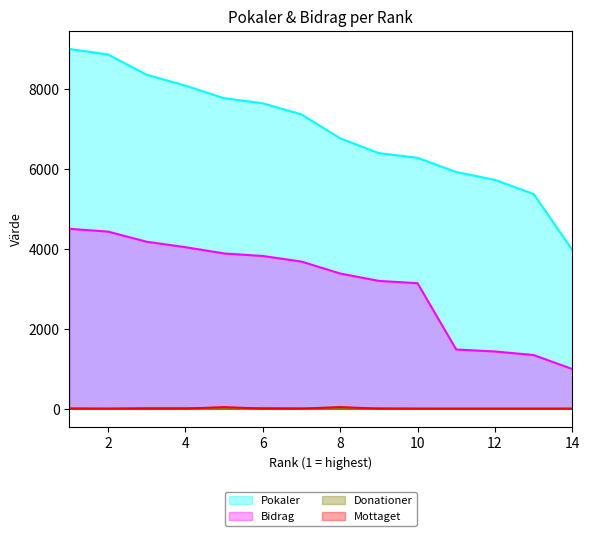

Where is Bidrag nearest to the value 2746?

10